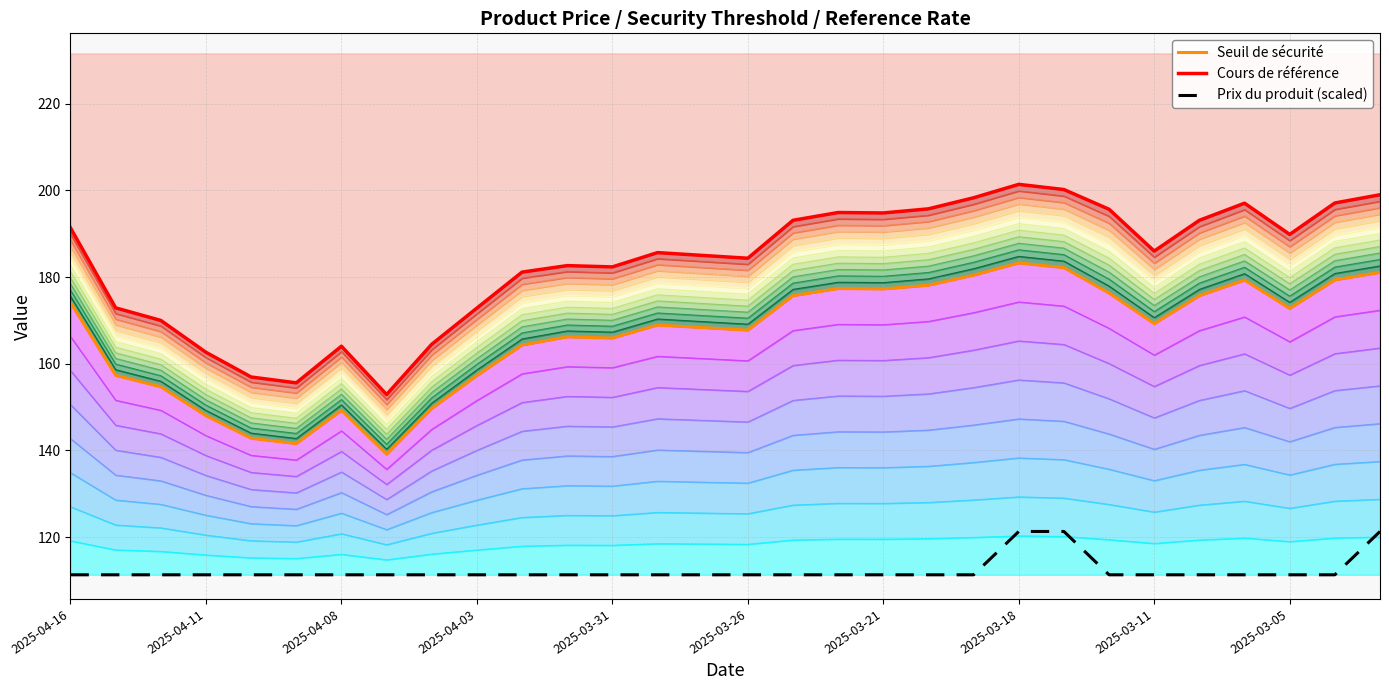

At which category is the sum across all series the highest?

2025-03-18